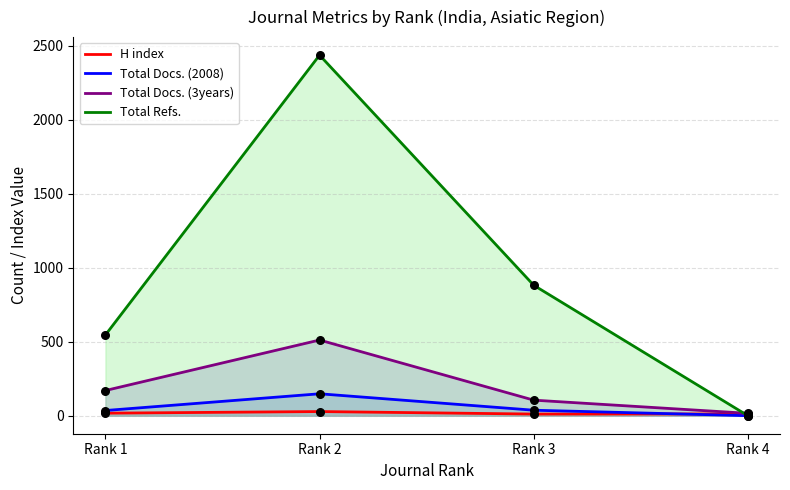

Is the value of Total Docs. (3years) at Rank 1 greater than the value of H index at Rank 3?

Yes